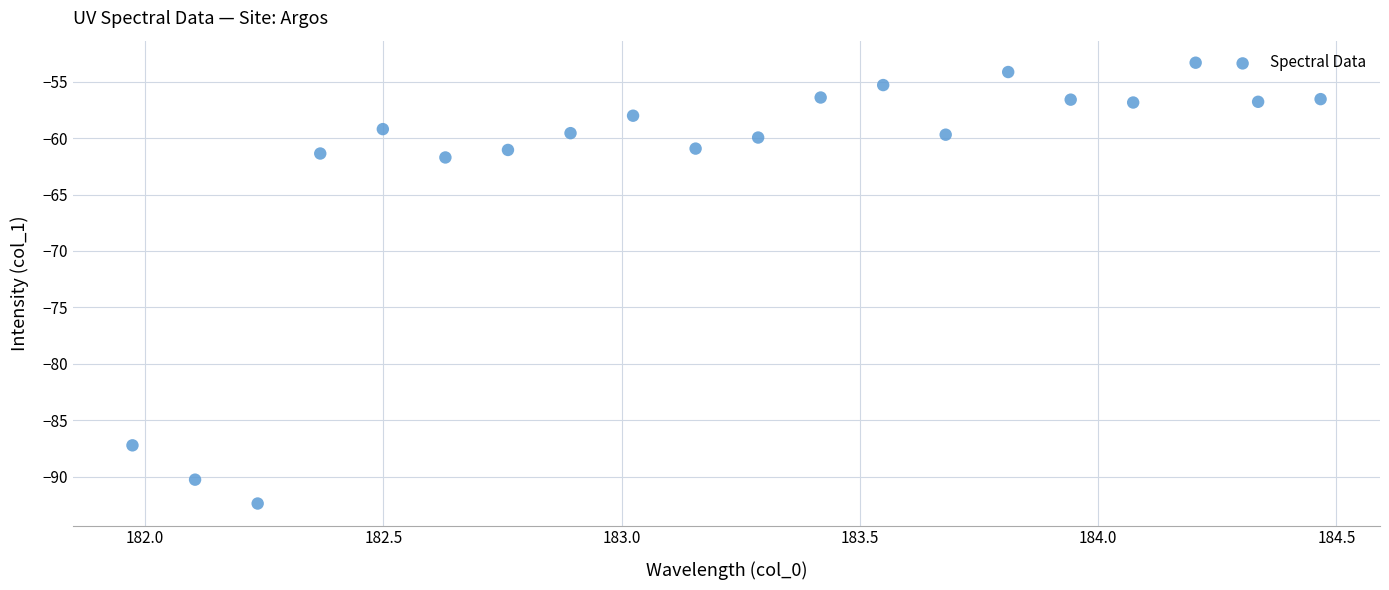

What is the range of Y values (max minus min)?

39.1